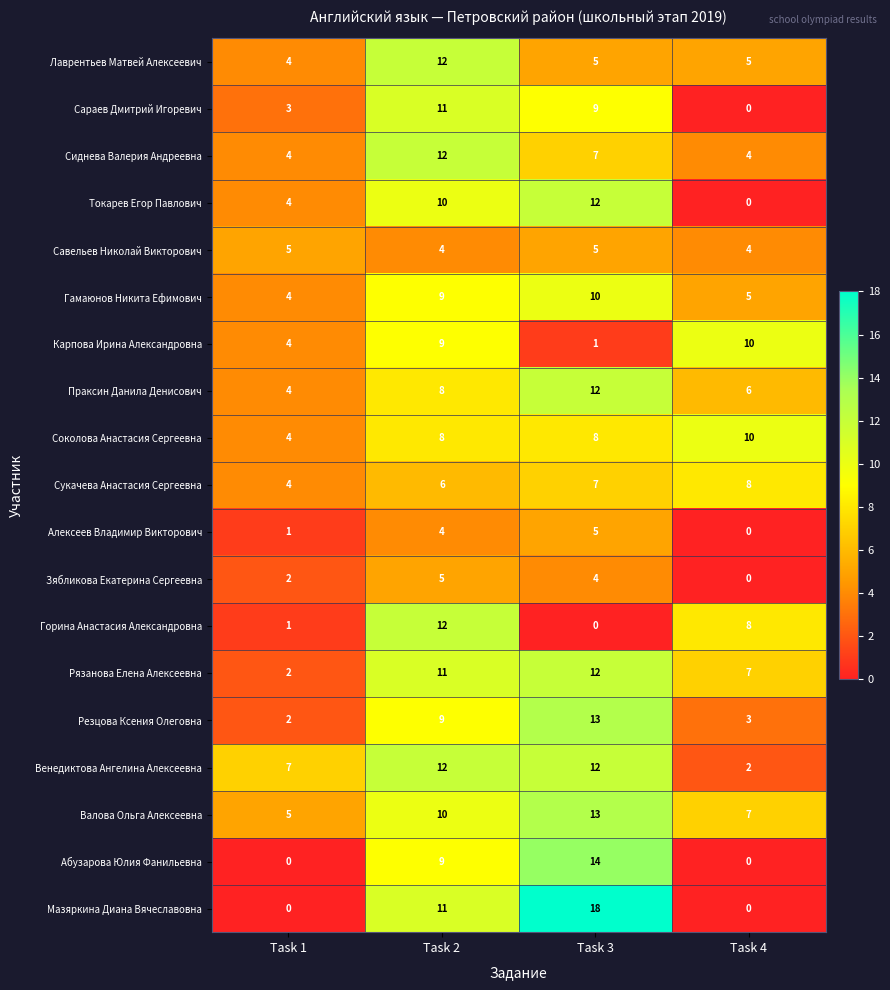

What is the difference between the highest and lowest values at Task 2?

8